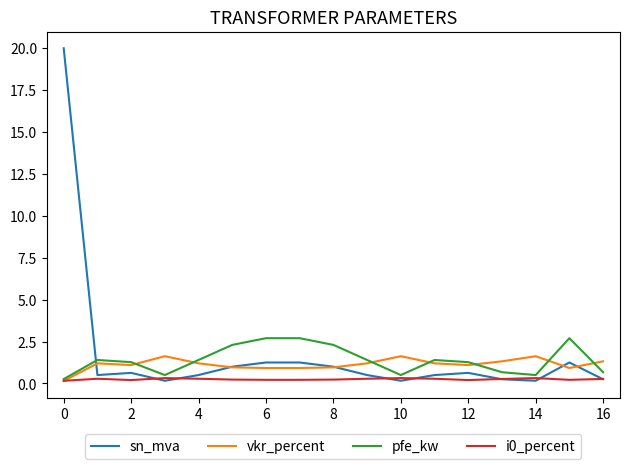

Which series has the widest spread of values?

sn_mva